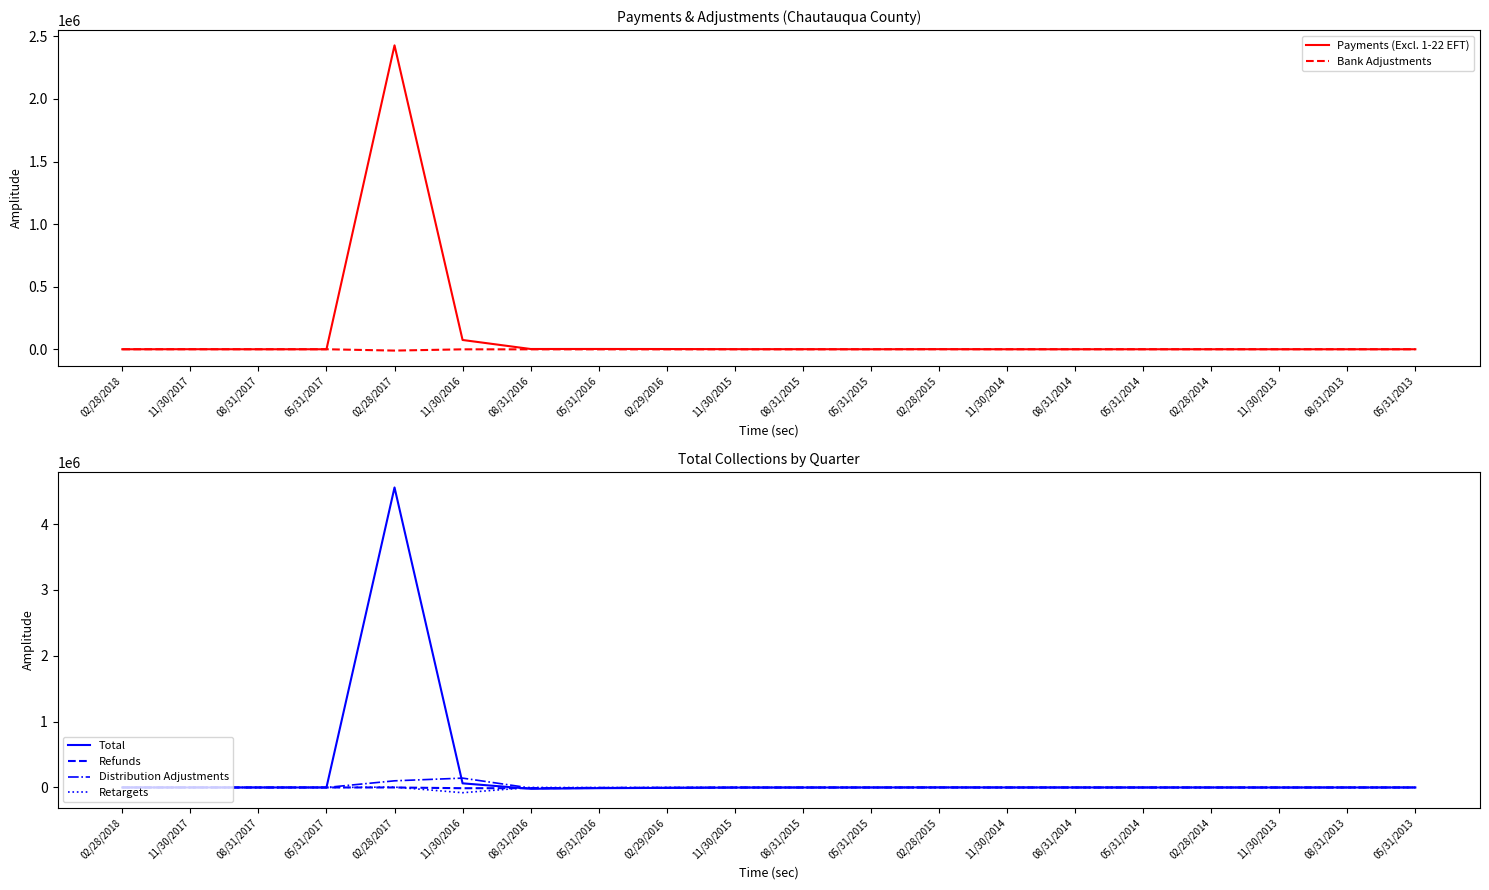

At which category is the sum across all series the highest?

02/28/2017